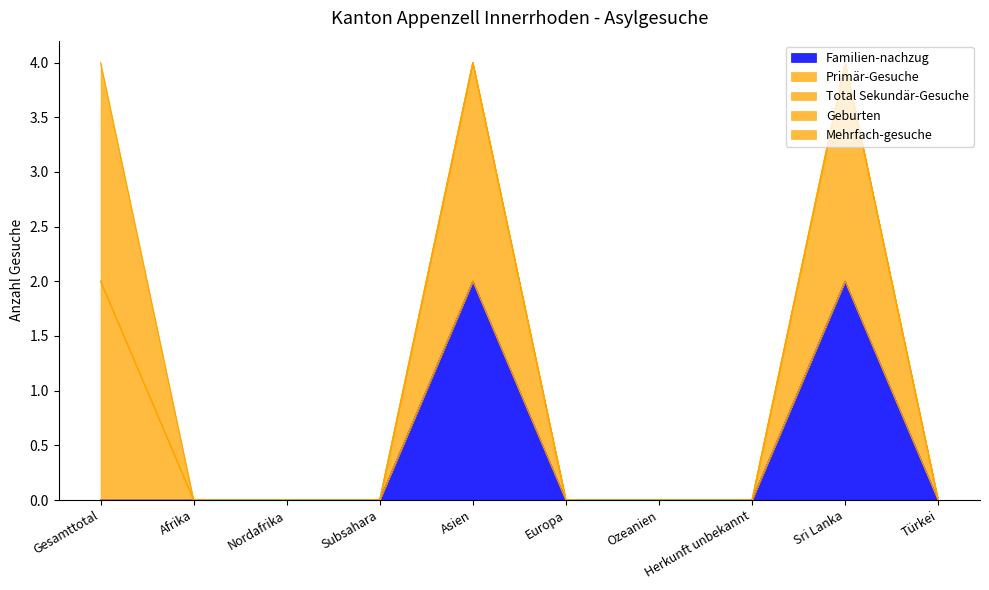

Rank the series at Sri Lanka from lowest to highest value.

Primär-Gesuche, Geburten, Mehrfach-gesuche, Familien-nachzug, Total Sekundär-Gesuche